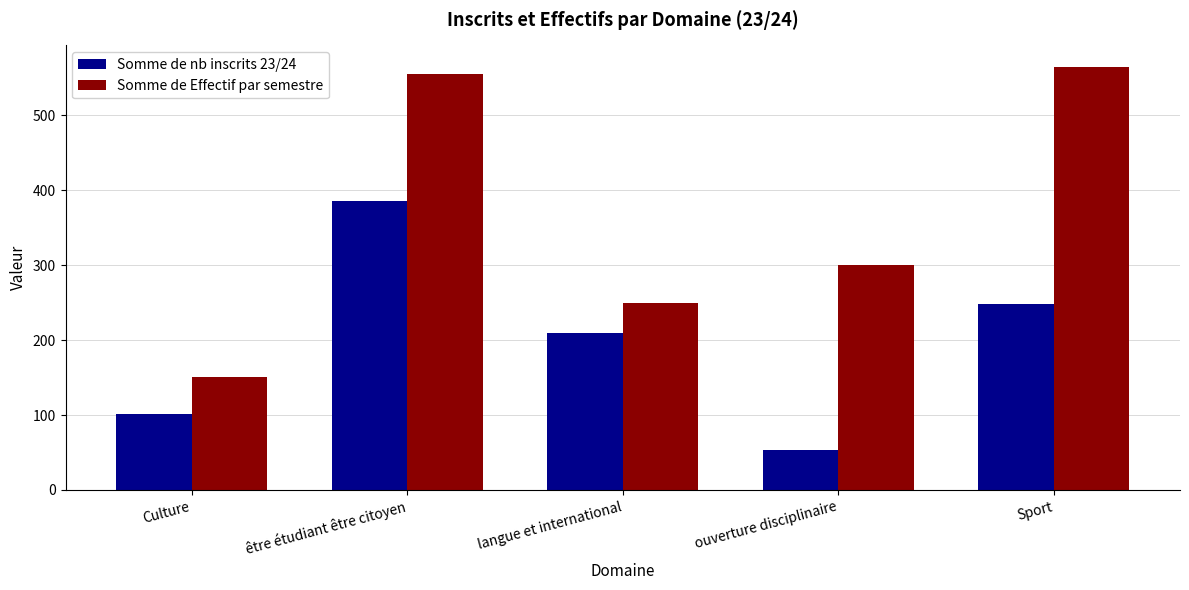

List the series in order of their overall mean, highest first.

Somme de Effectif par semestre, Somme de nb inscrits 23/24